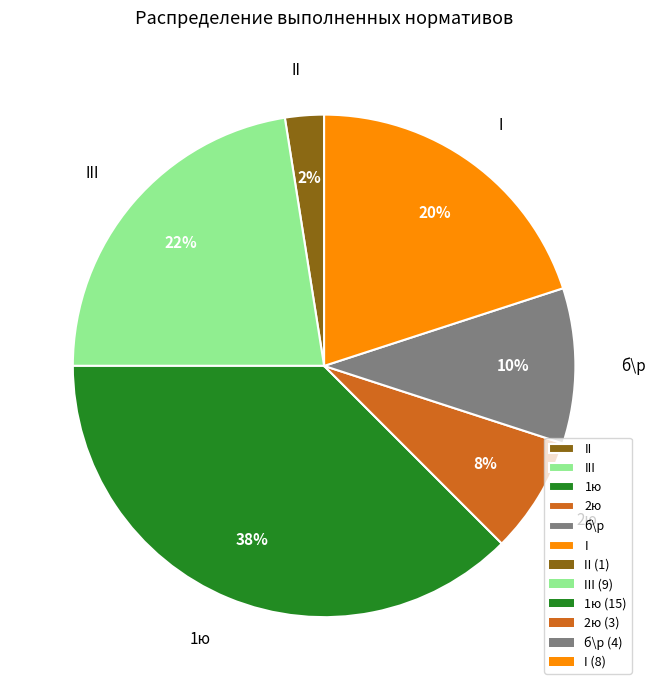

Which slice is the smallest?

II